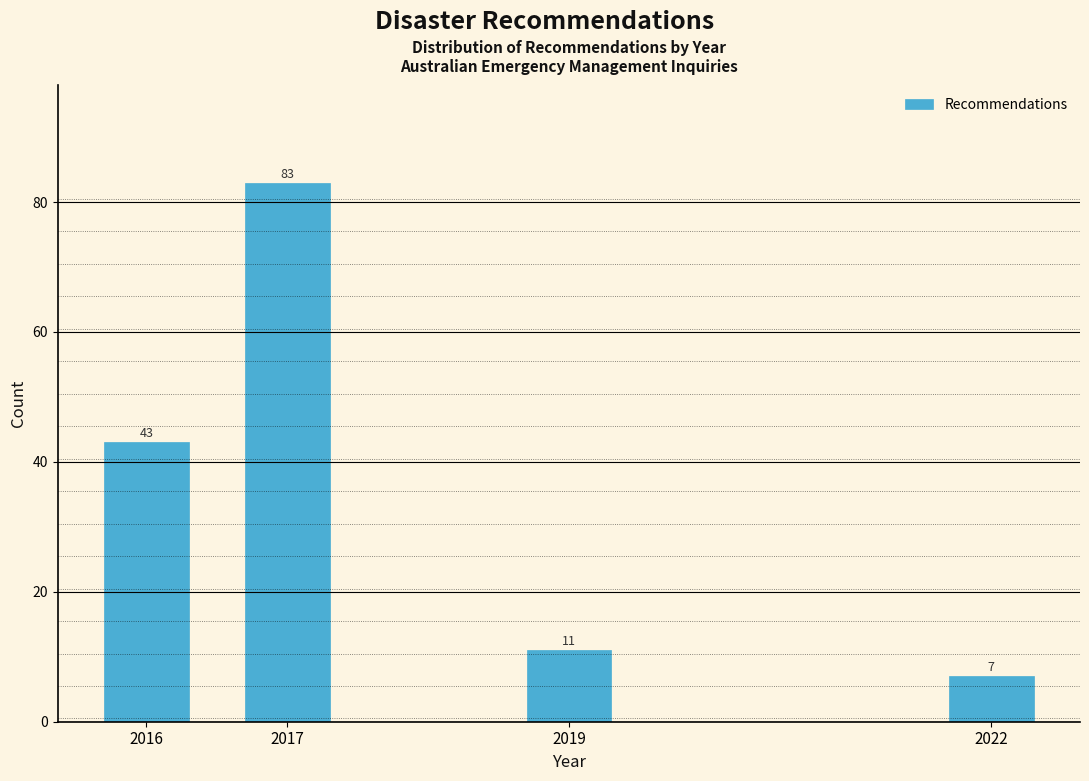

Reading left to right, transcribe all the data shown in this chart.

43	83	11	7